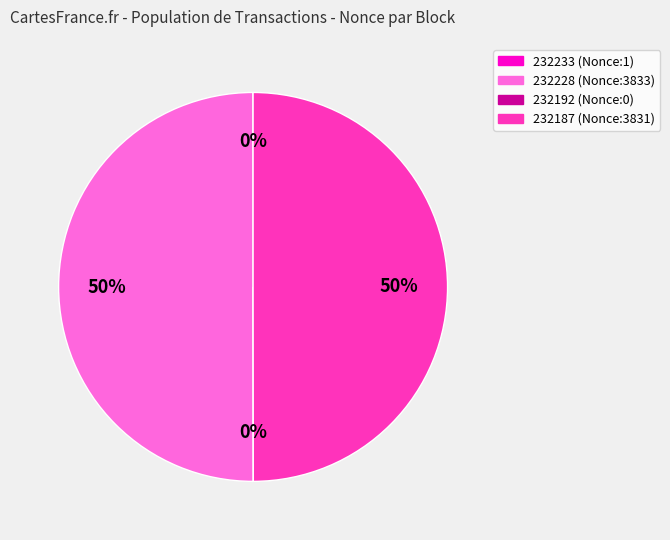

How much of the chart is everything except 232233?

100.0%